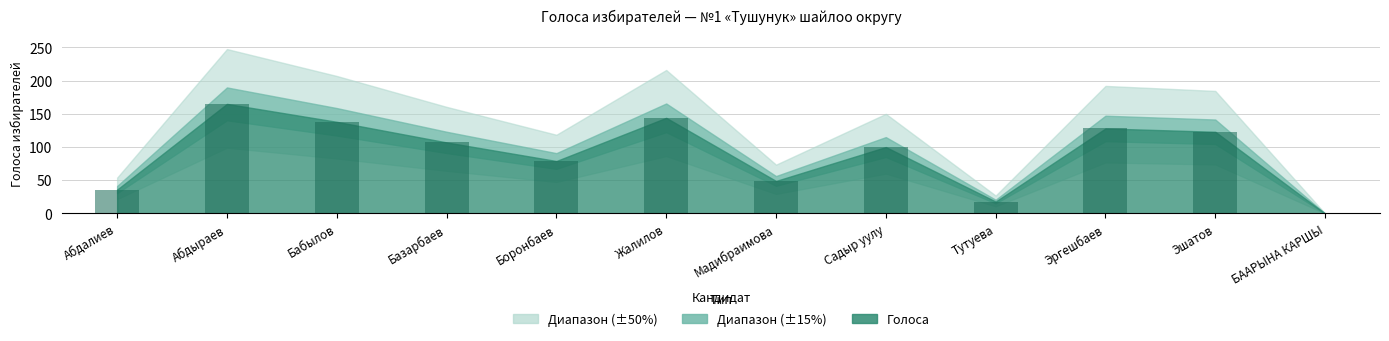

What is the sum of all values?

1087